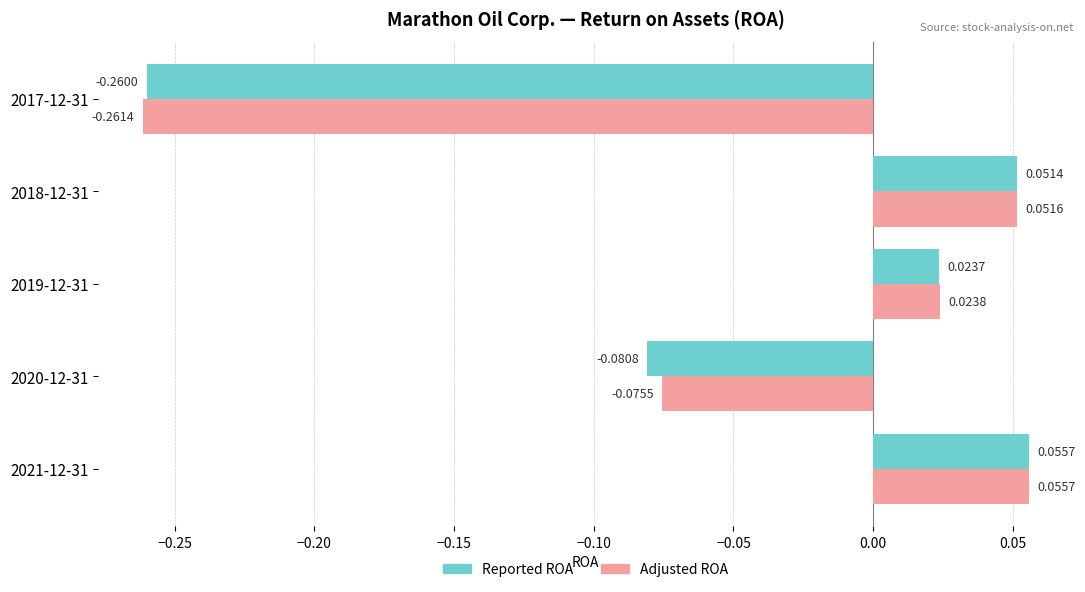

At which label is Adjusted ROA closest to 0?

2019-12-31